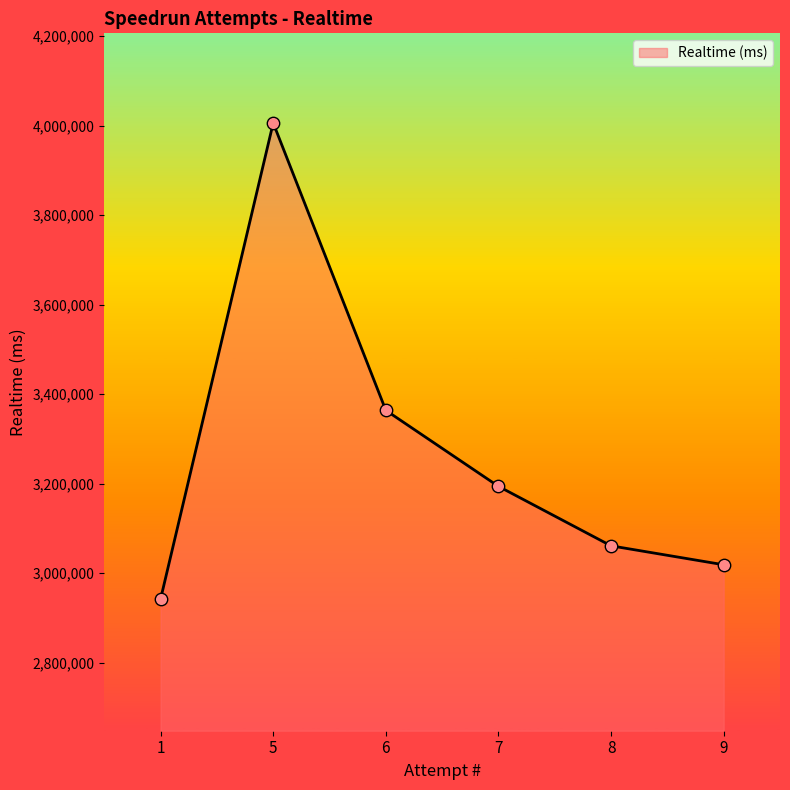

What is the change in value from 6 to 8?

-302773